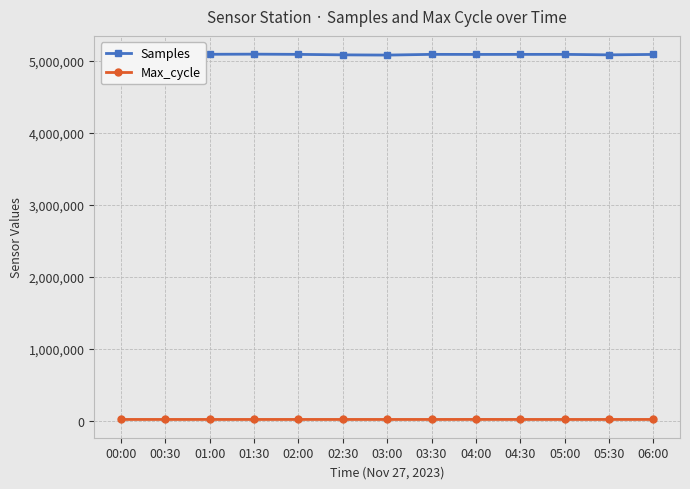

What position from the left is 01:30?

4